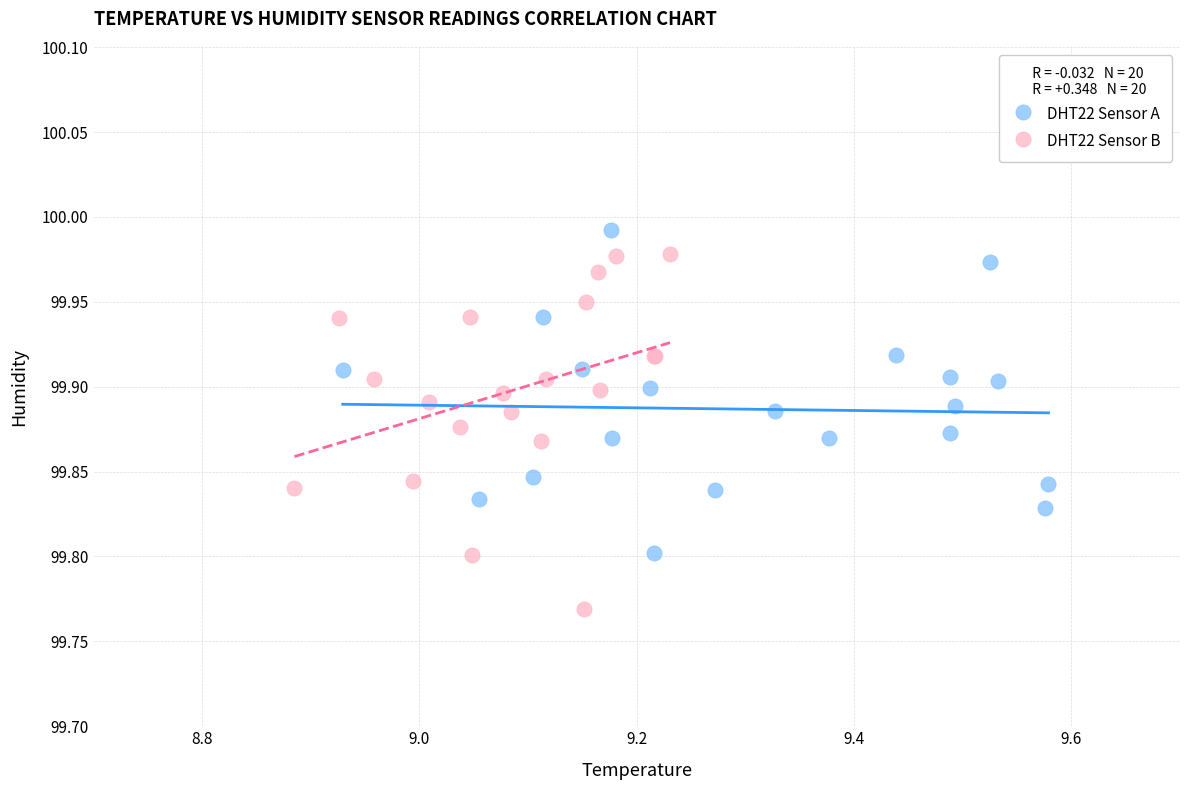

What are all the series names shown in the legend?

DHT22 Sensor A, DHT22 Sensor B